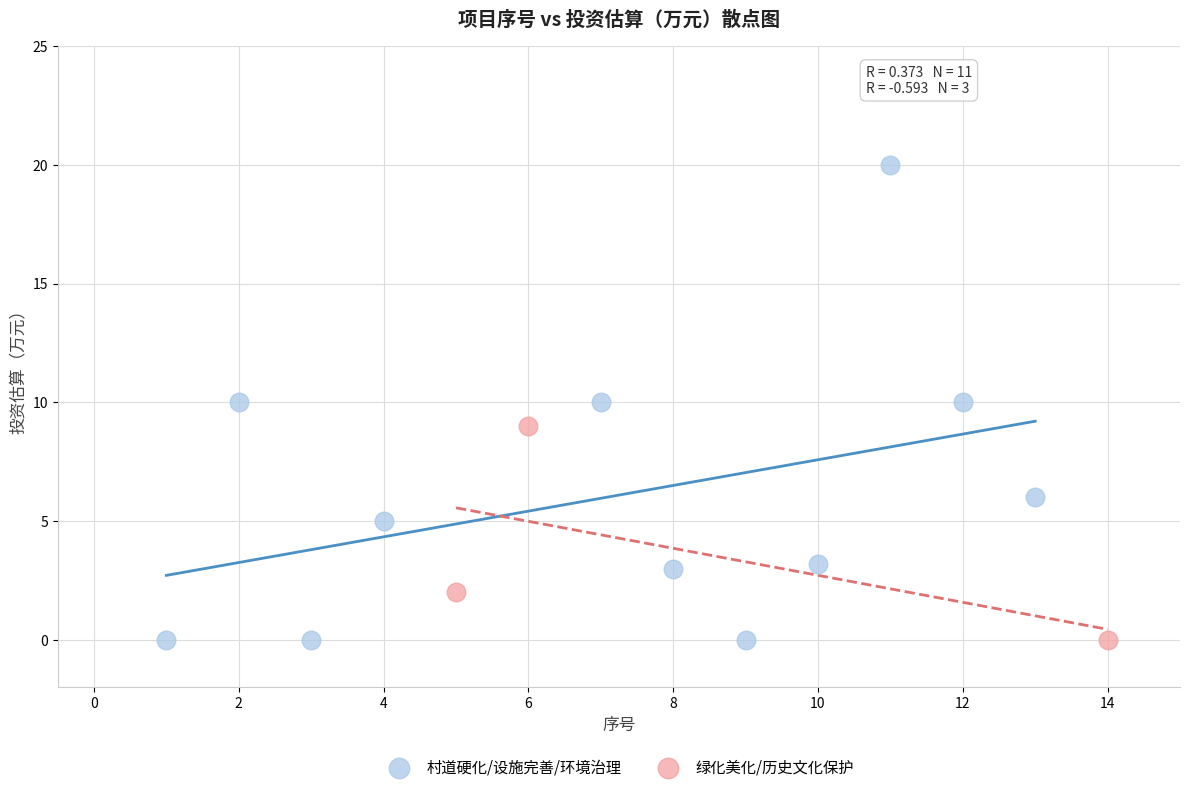

Which series contains the highest Y value?

村道硬化/设施完善/环境治理